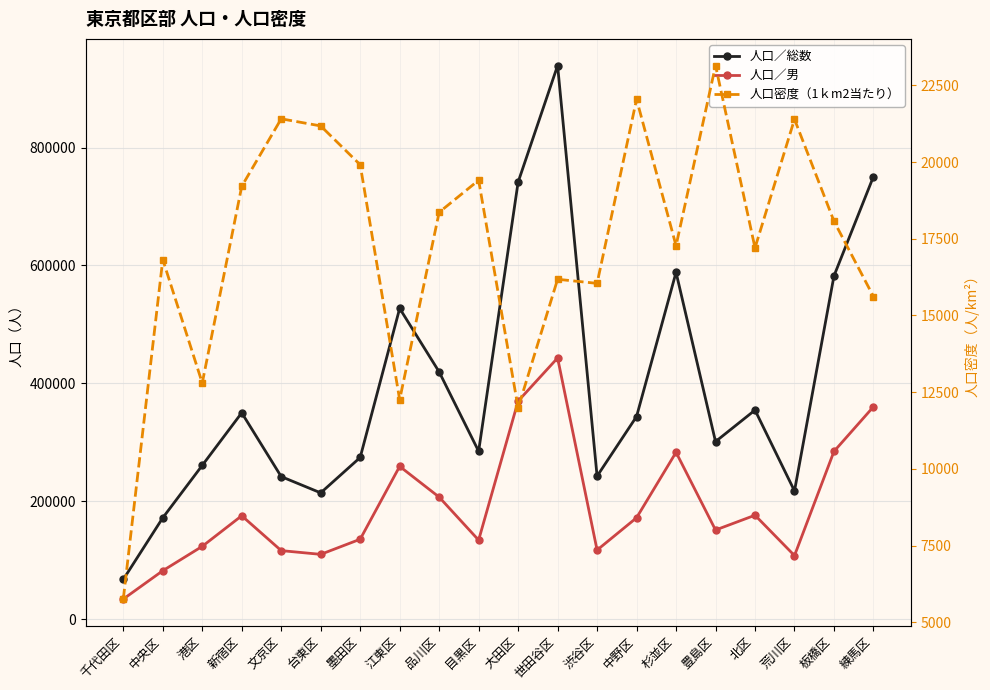

Rank the categories by 人口密度（1ｋm2当たり） value from highest to lowest.

豊島区, 中野区, 文京区, 荒川区, 台東区, 墨田区, 目黒区, 新宿区, 品川区, 板橋区, 杉並区, 北区, 中央区, 世田谷区, 渋谷区, 練馬区, 港区, 江東区, 大田区, 千代田区